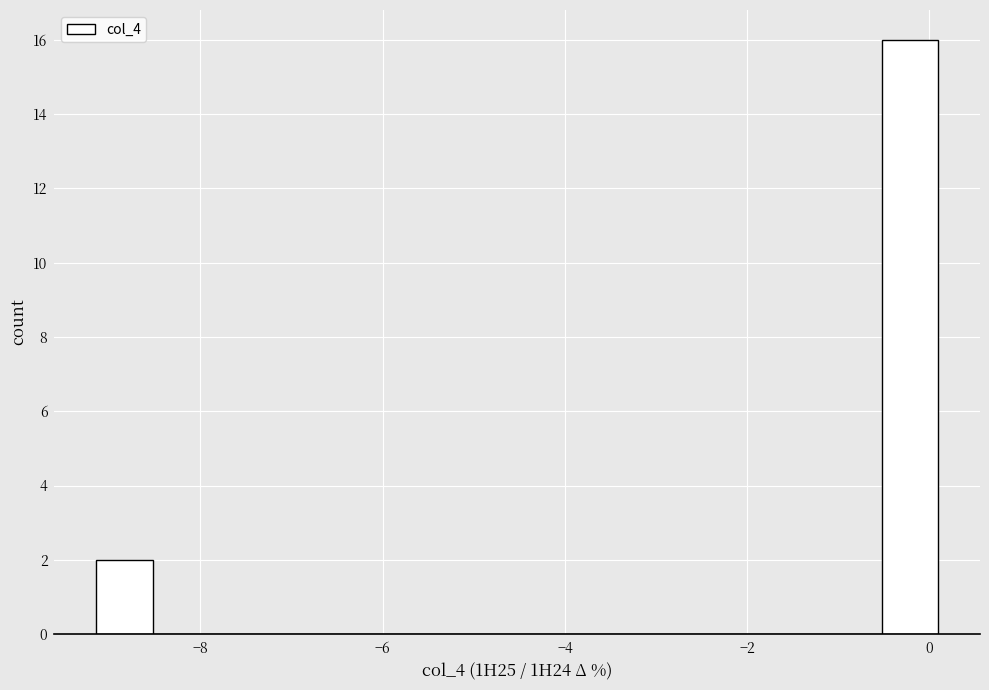

Around what value on the x-axis is the tallest bar? Give the approximate position of its centre, as read against the axis.

-0.2